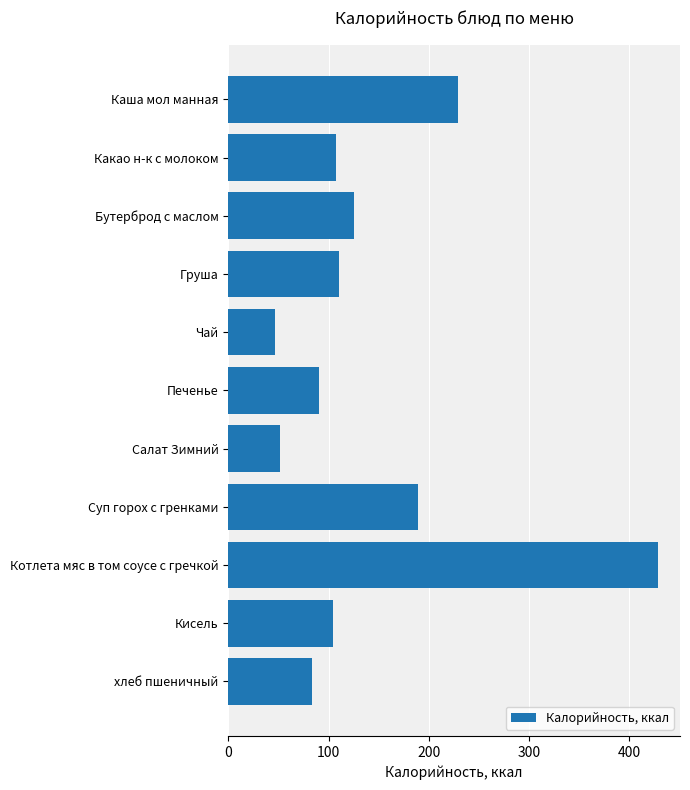

Which category has the highest value across all series?

Котлета мяс в том соусе с гречкой